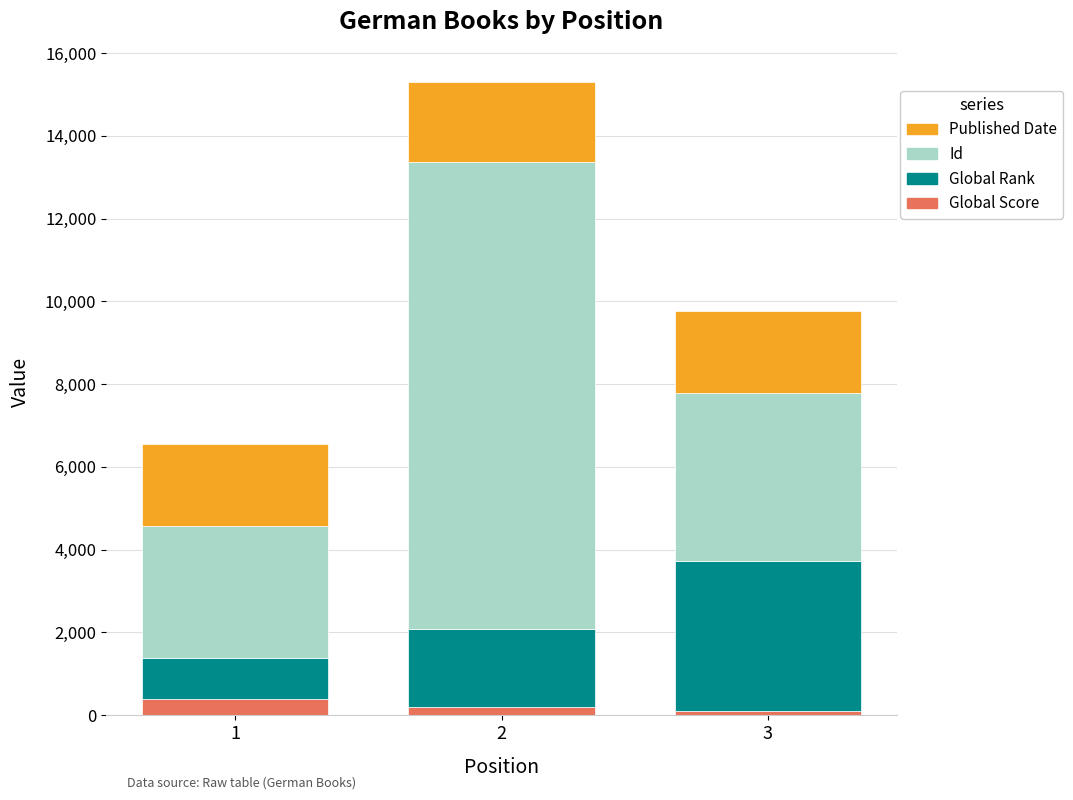

Reading left to right, list the values for the Global Score series.

1=375	2=204	3=107